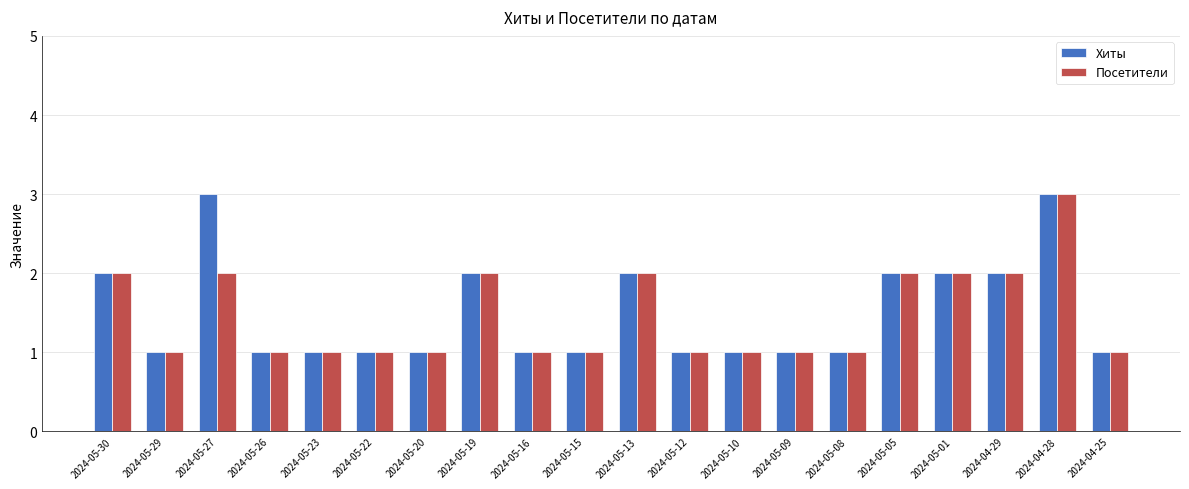

Is the value of Посетители at 2024-05-13 greater than the value of Хиты at 2024-05-29?

Yes